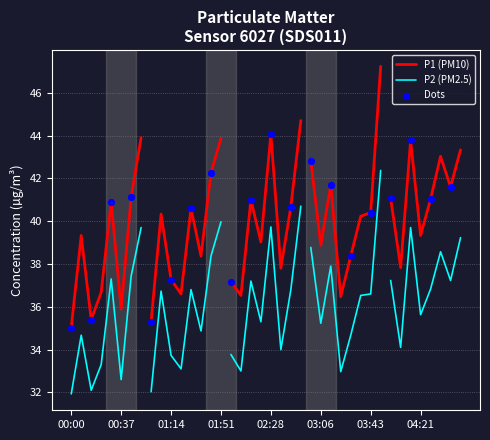

At how many categories does at least one series exceed 41?

15